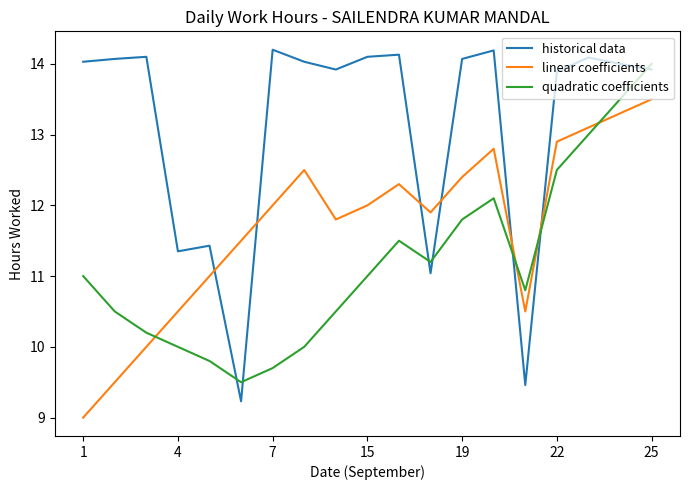

Which series has the largest total across all categories?

historical data